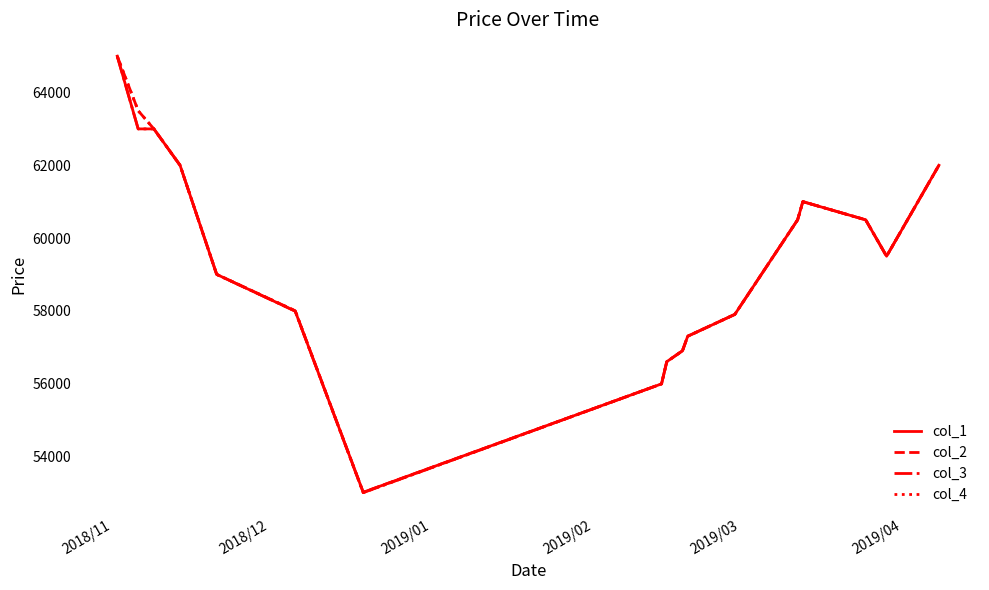

What is the maximum value for col_2?

65000